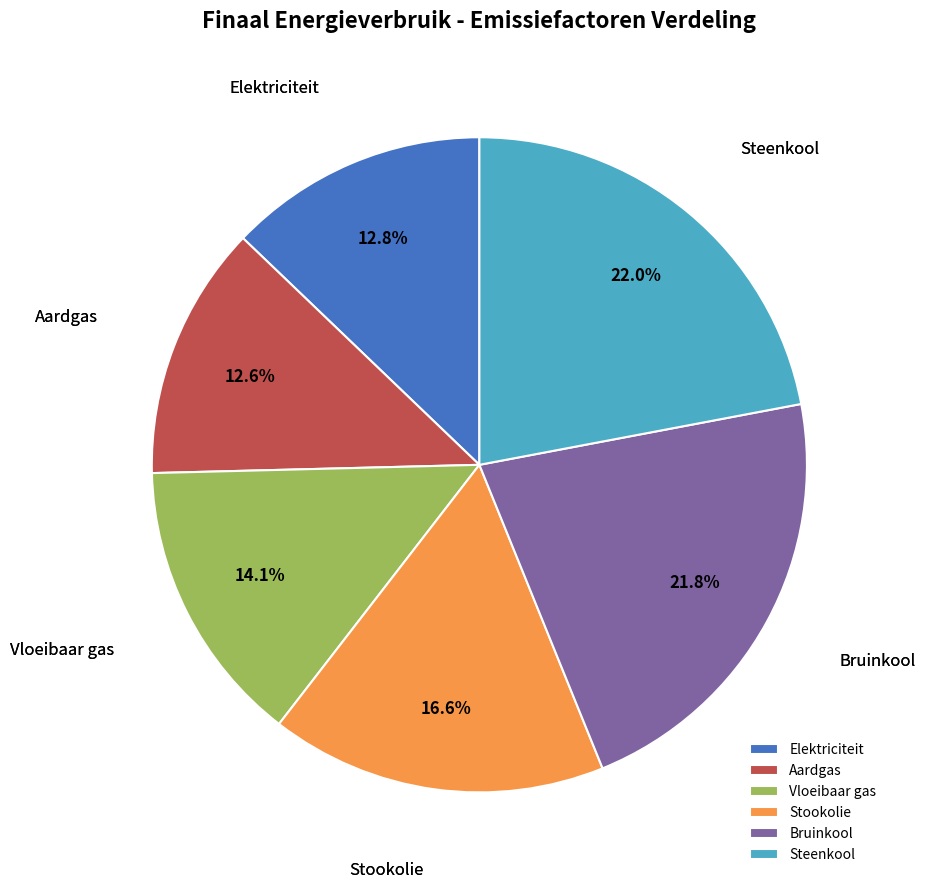

To the nearest percent, what percentage of the pie is Stookolie?

17%